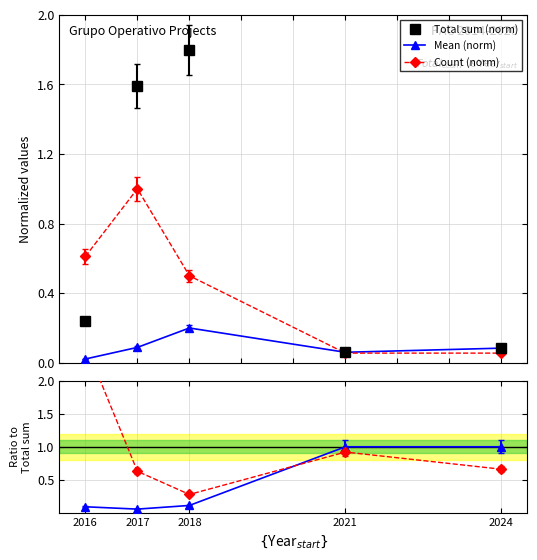

What is the approximate value of Total sum (norm) at 2018?

1.8